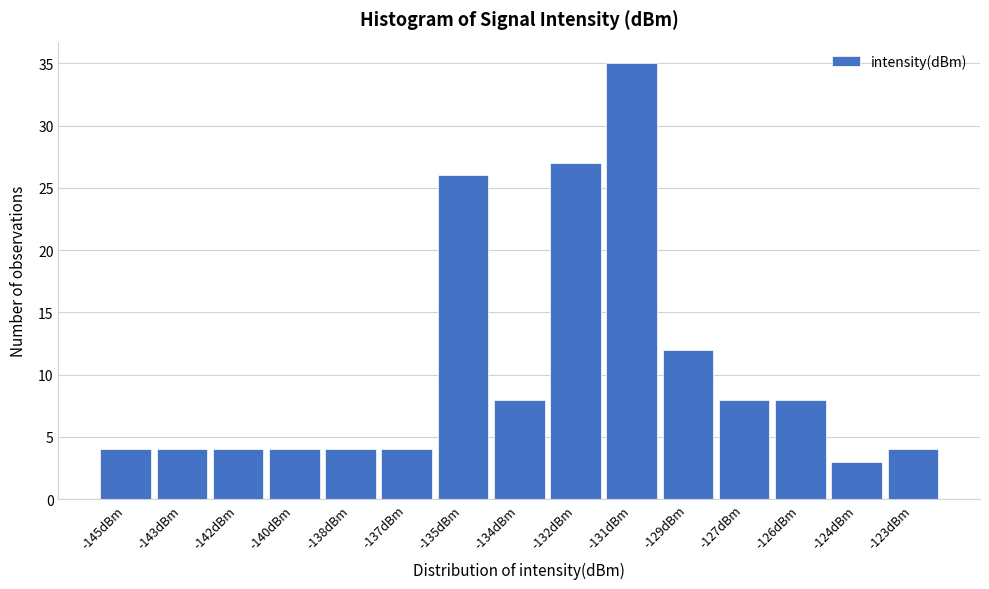

Reading left to right, transcribe all the data shown in this chart.

4	4	4	4	4	4	26	8	27	35	12	8	8	3	4